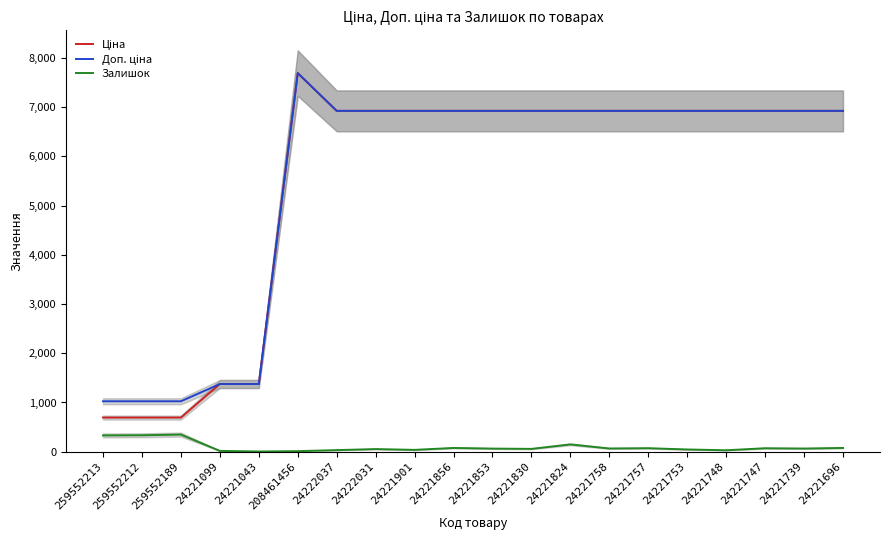

At which label does Ціна first exceed 6925?

208461456